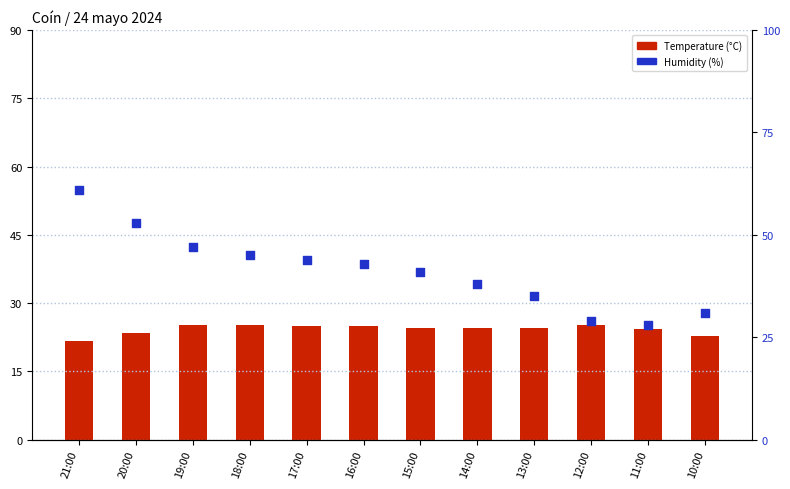

What is the total value across all series at 16:00?

67.9